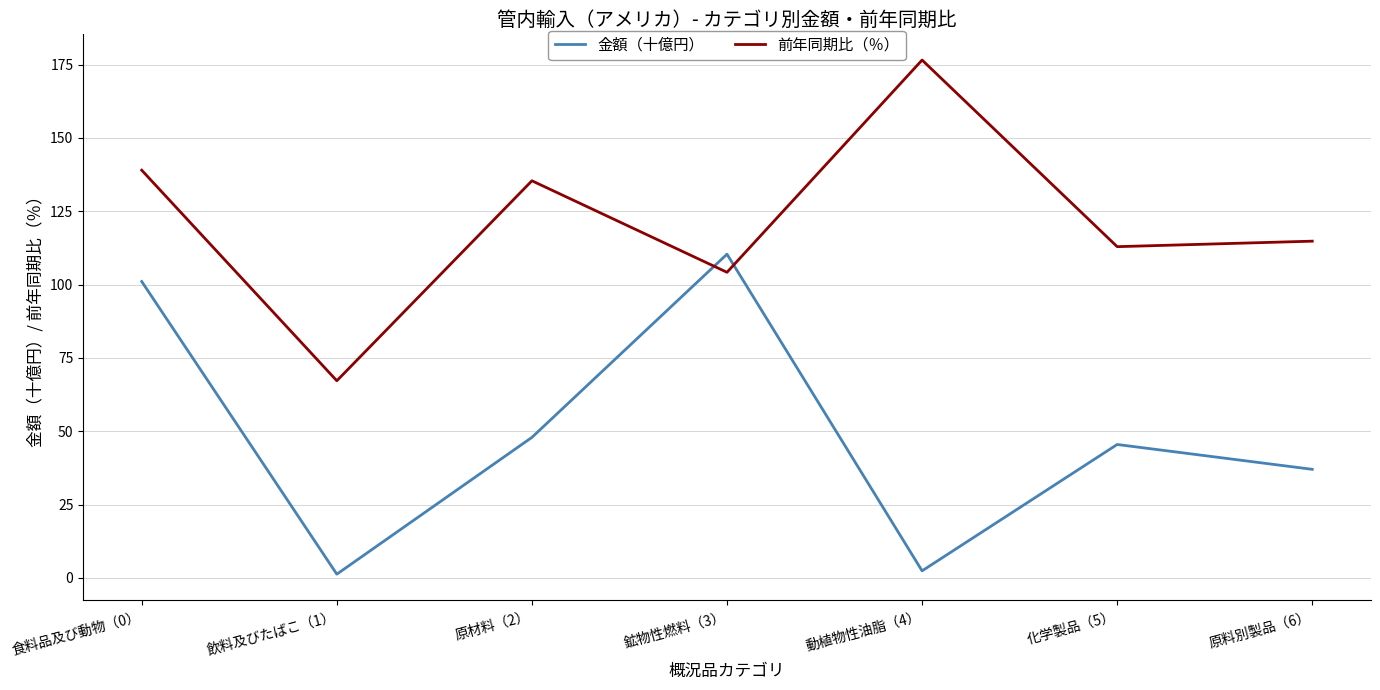

List the series in order of their overall mean, lowest first.

金額（十億円）, 前年同期比（％）